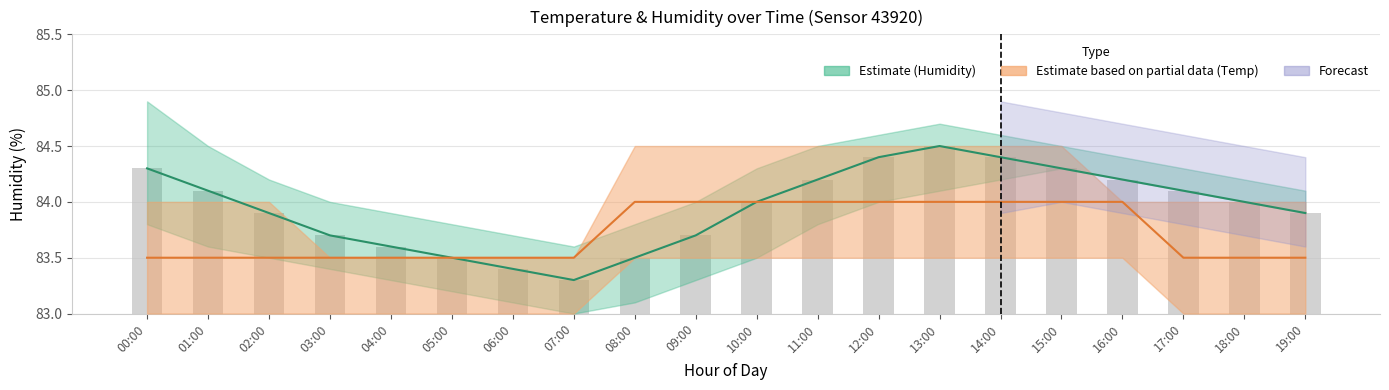

At how many categories does at least one series exceed 75?

20